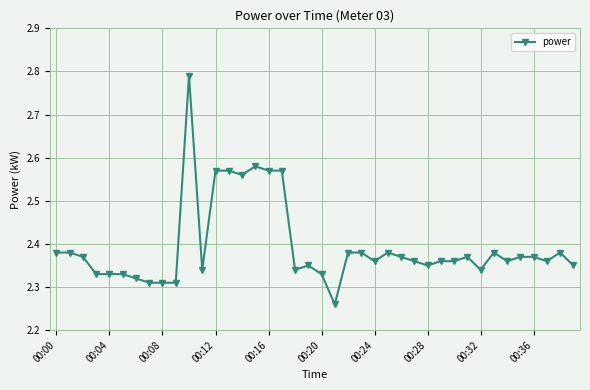

What is the difference between the maximum and second lowest values?

0.5